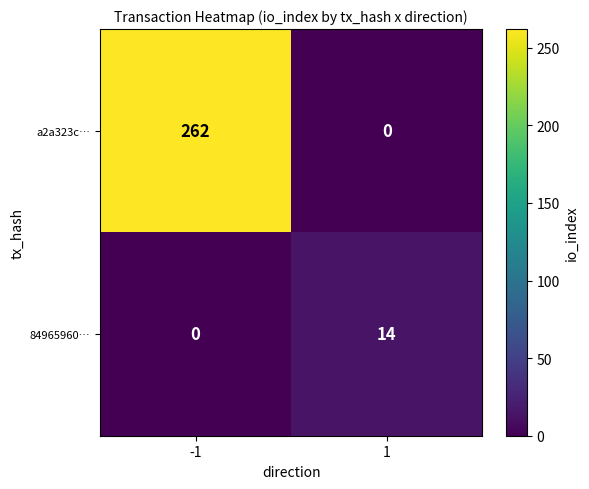

The value of a2a323c… at -1 is 394. True or false?

False